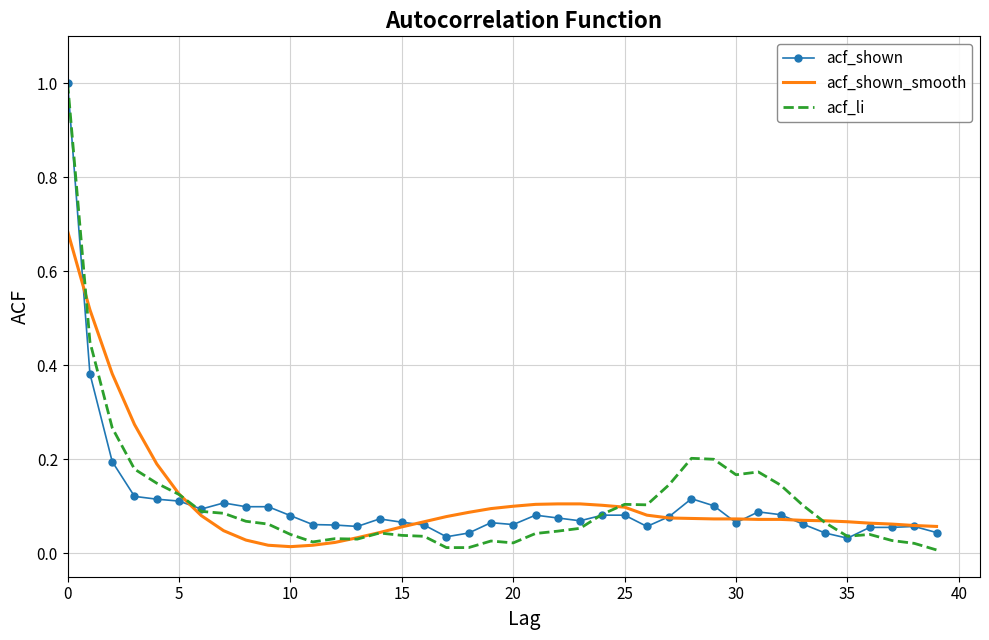

What is the highest value of the acf_li series?

1.0